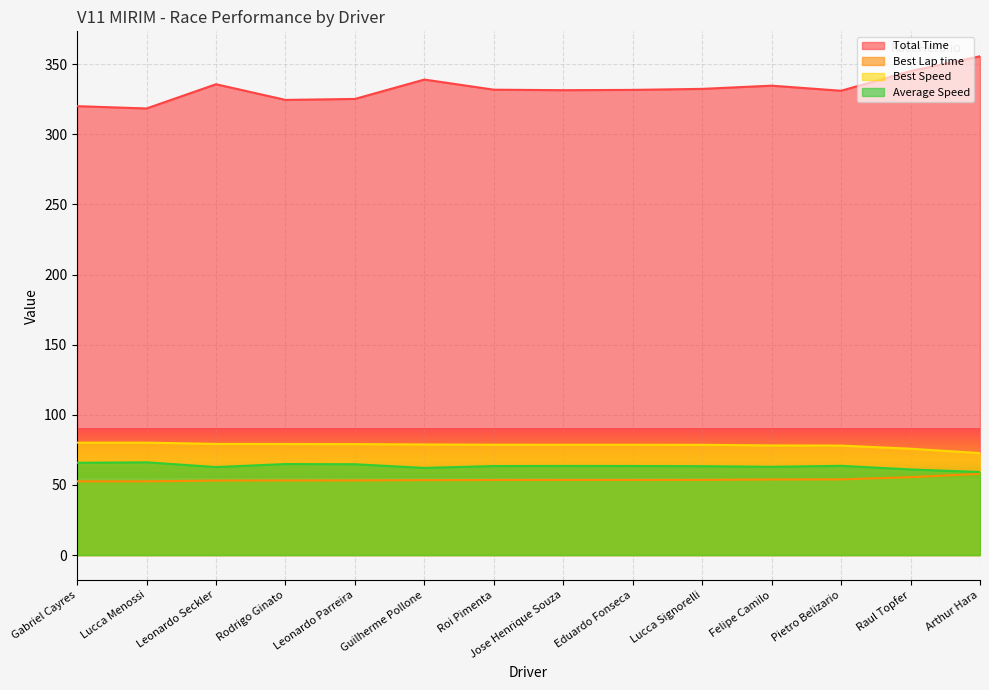

True or false: Best Speed and Total Time intersect in this chart.

False